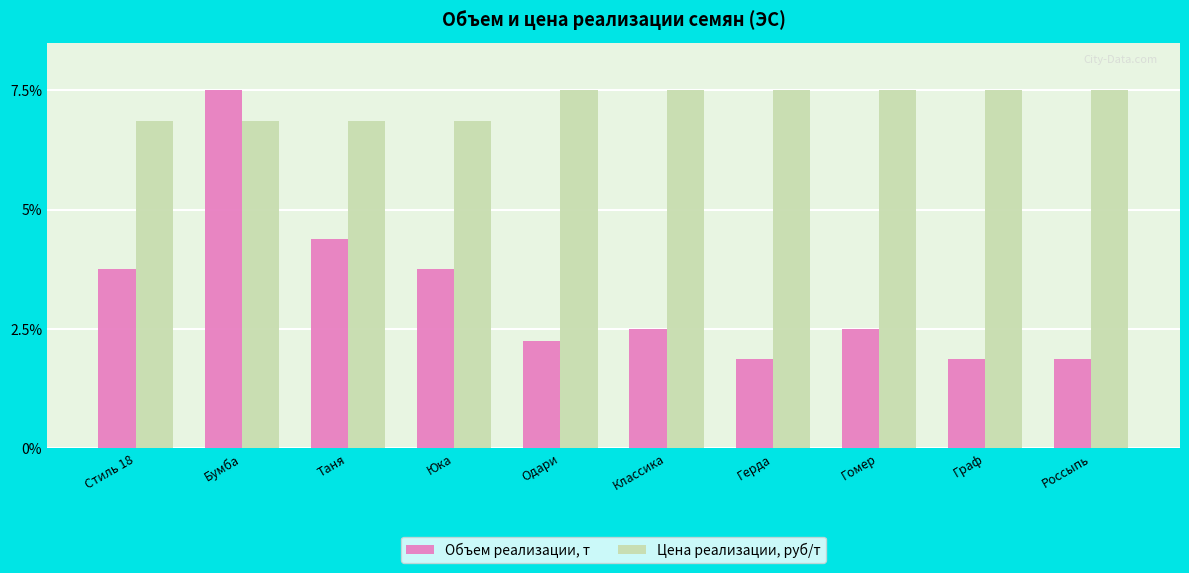

What is the difference between the Объем реализации, т values at Одари and Стиль 18?

1.5